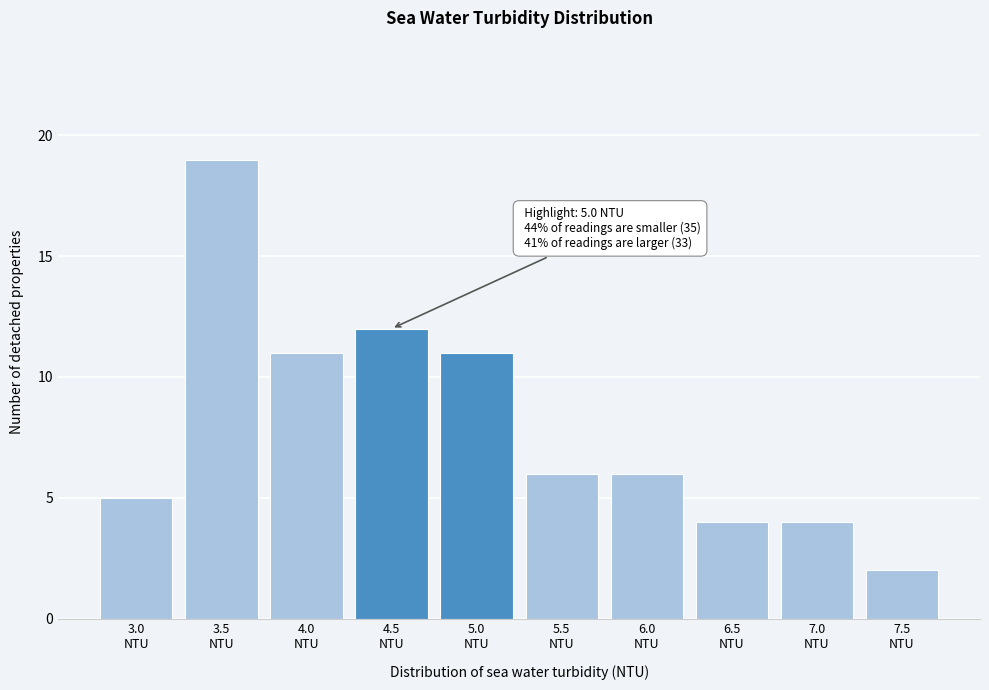

Reading left to right, what are all the values shown in this chart?

5	19	11	12	11	6	6	4	4	2